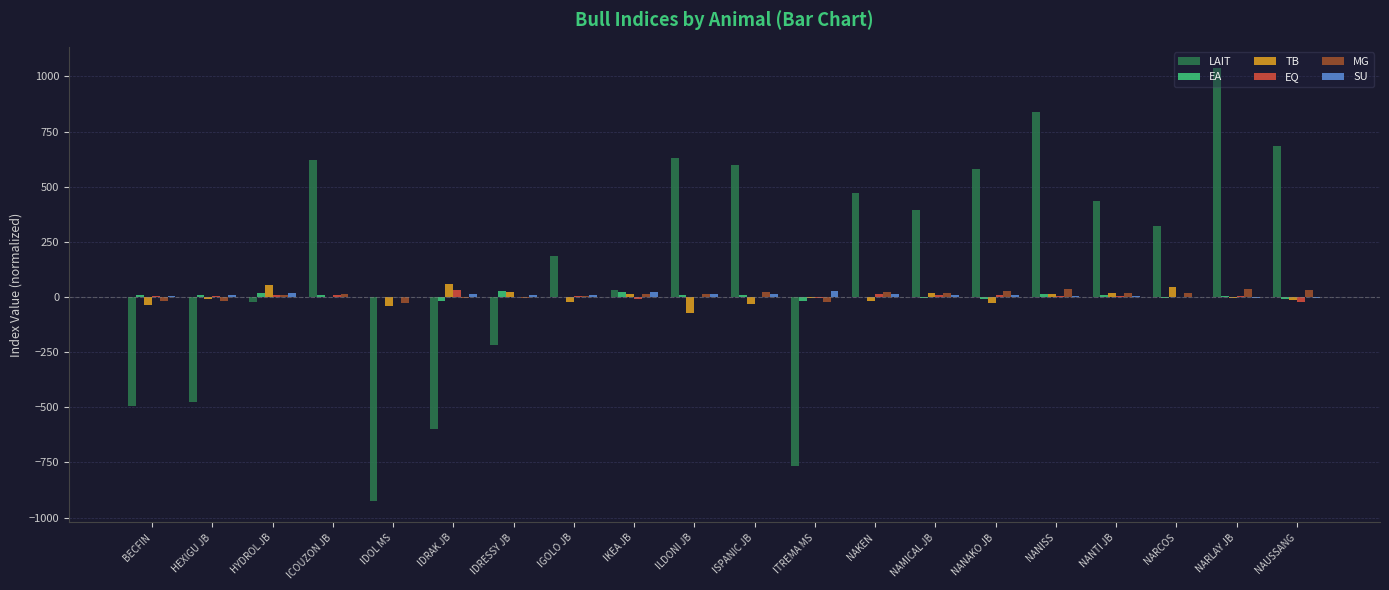

What is the greatest value displayed?

1036